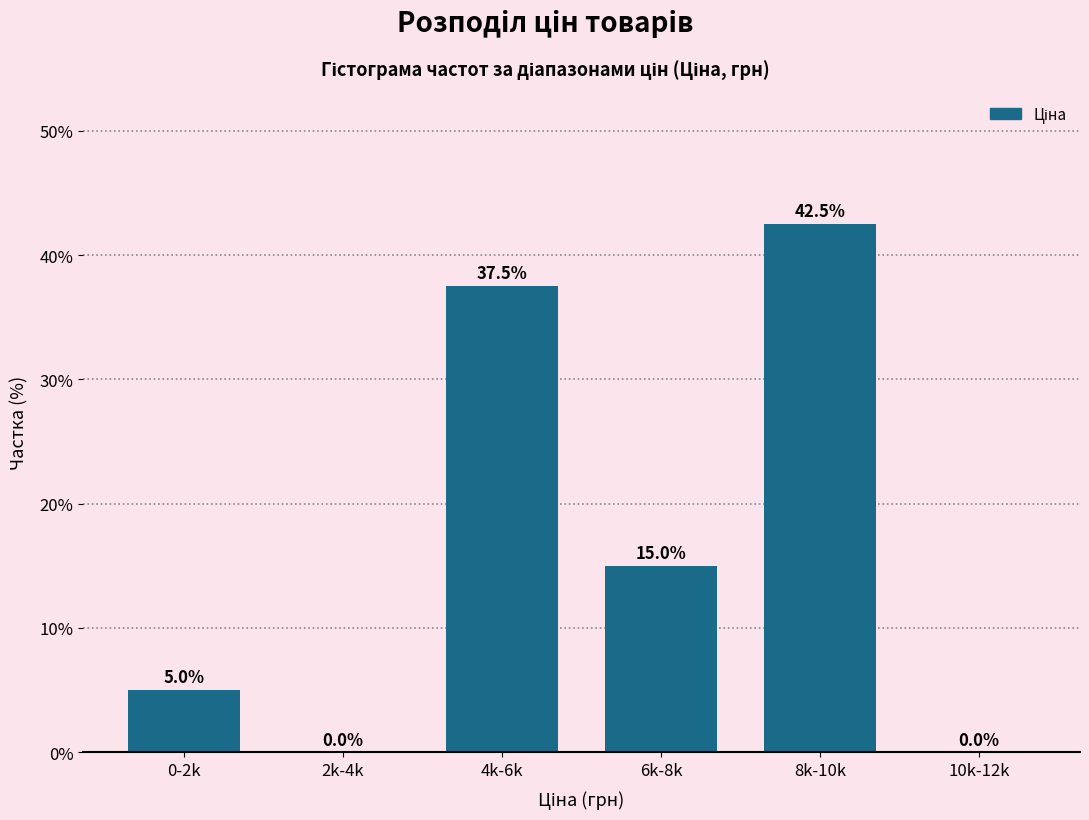

Reading right to left, extract all data points from this chart.

10k-12k=0.0	8k-10k=42.5	6k-8k=15.0	4k-6k=37.5	2k-4k=0.0	0-2k=5.0